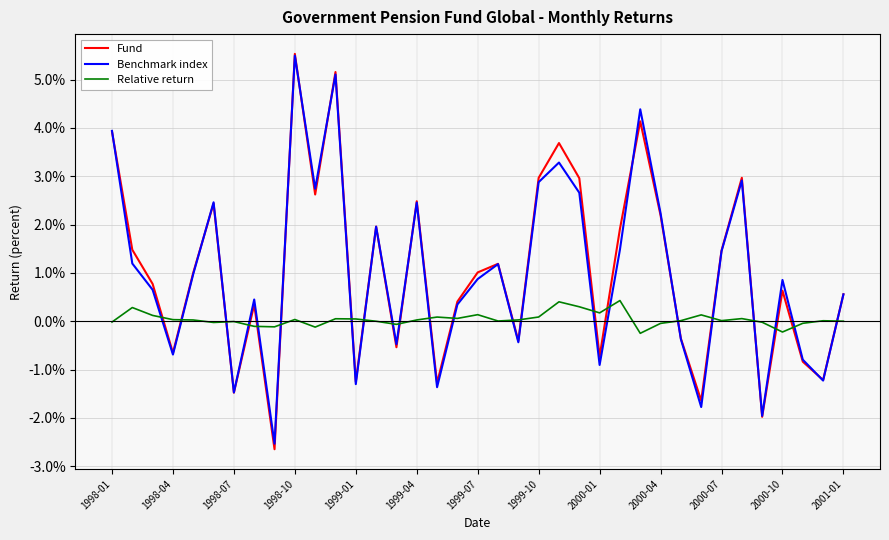

What are all the series names shown in the legend?

Fund, Benchmark index, Relative return